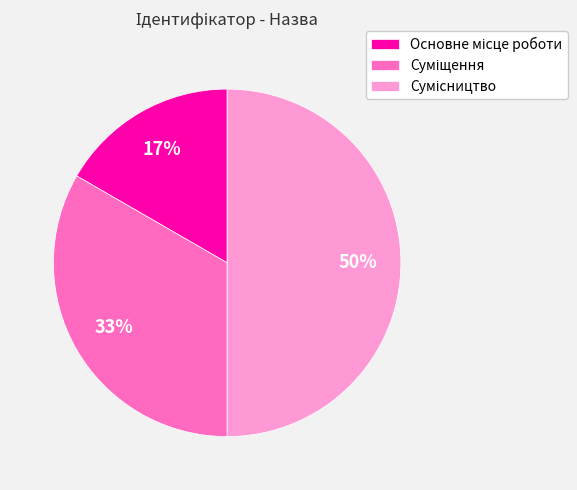

To the nearest percent, what is the difference between the largest and smallest slice percentages?

33%